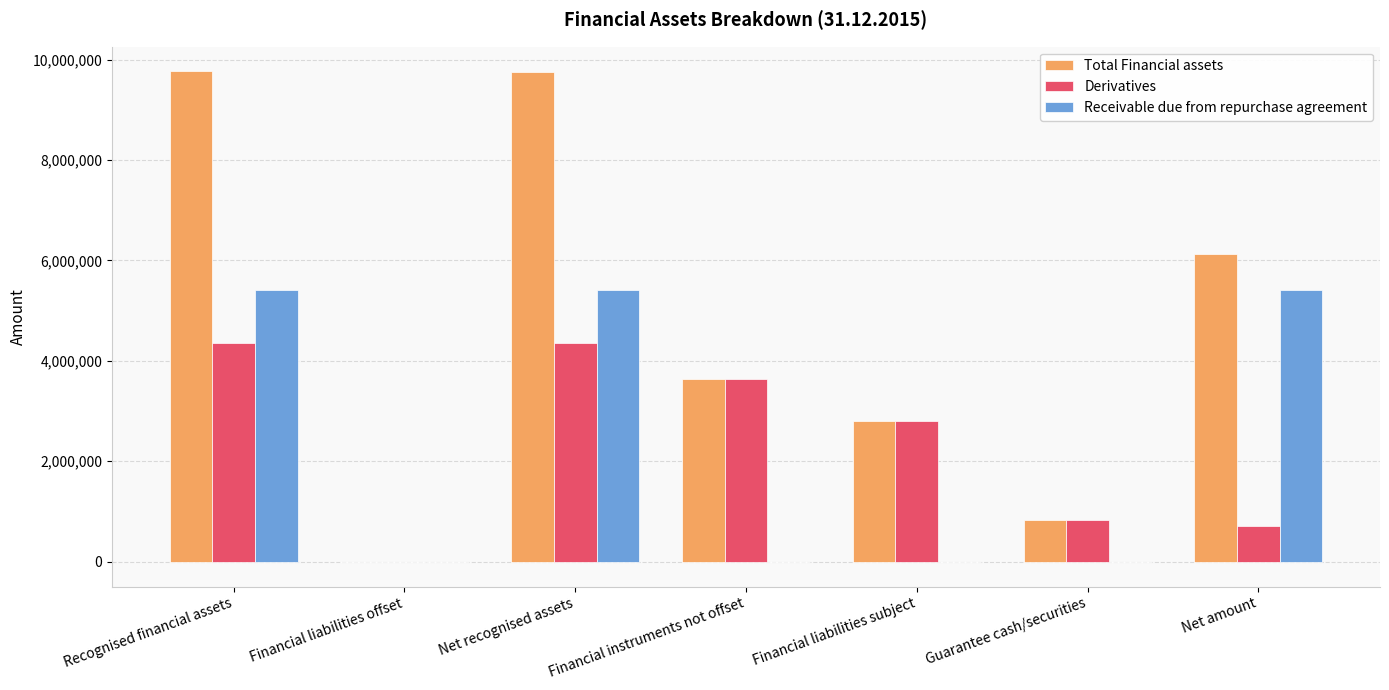

Which series has the largest total across all categories?

Total Financial assets